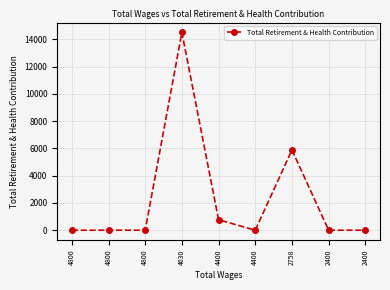

Rank the categories by value from highest to lowest.

4630, 2758, 4400, 4800, 4800, 4800, 4400, 2400, 2400